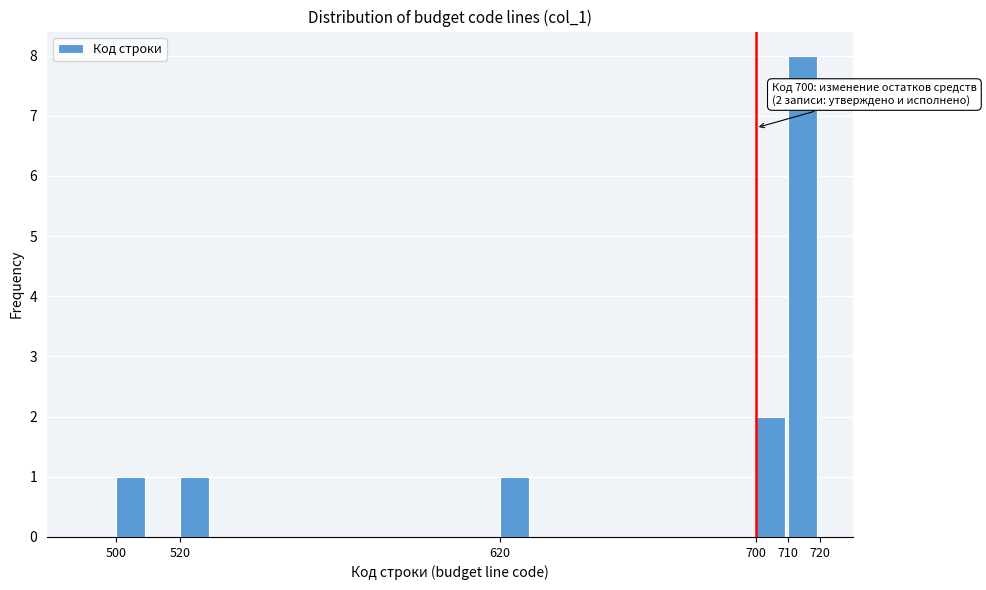

Over which range of the x-axis is the bar tallest?

710 to 720